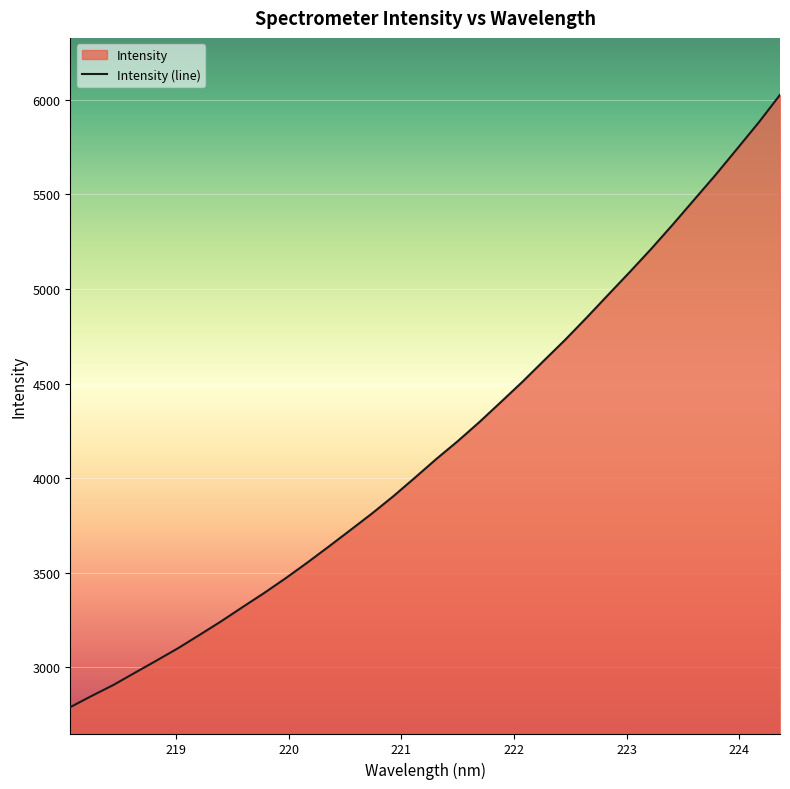

True or false: the data has more than 0 interior local peaks.

False